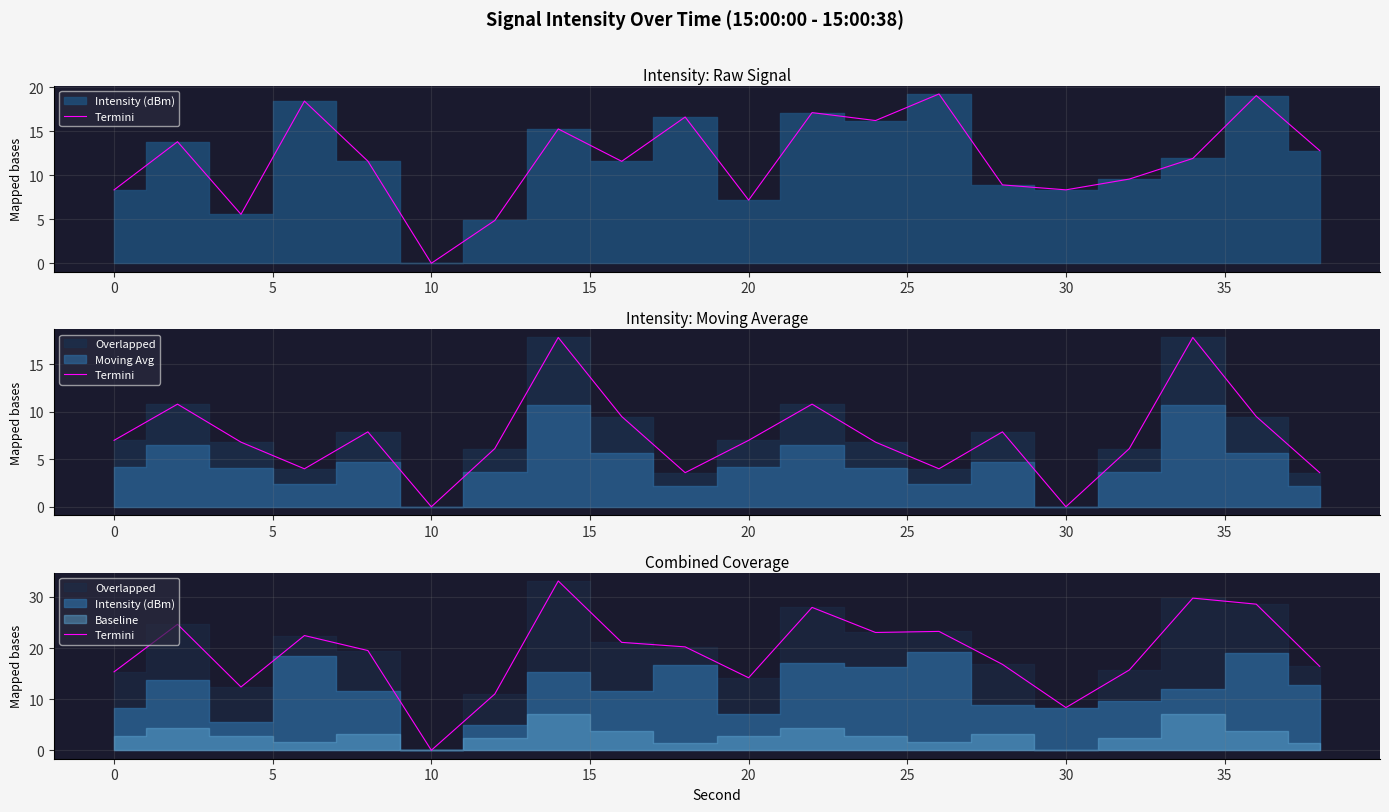

What is the value of the 13th point from the left?

23.0